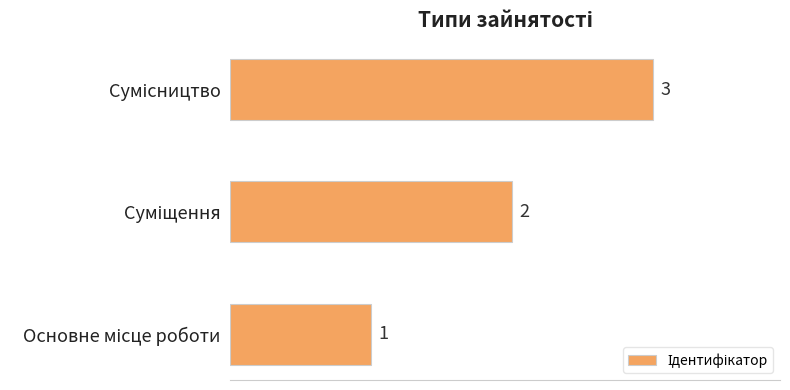

What is the greatest value displayed?

3